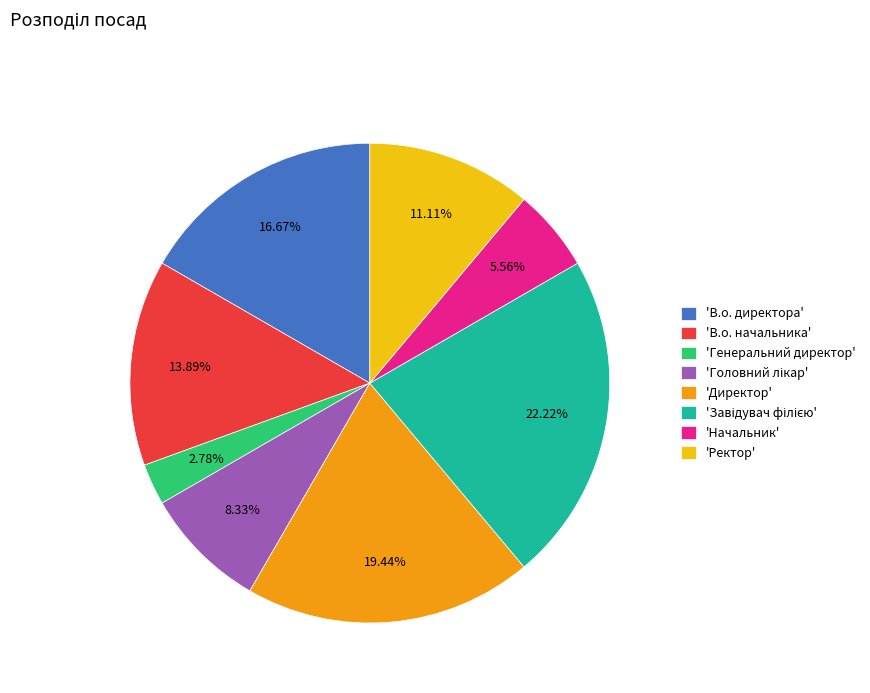

Which category has the smallest portion of the pie?

'Генеральний директор'